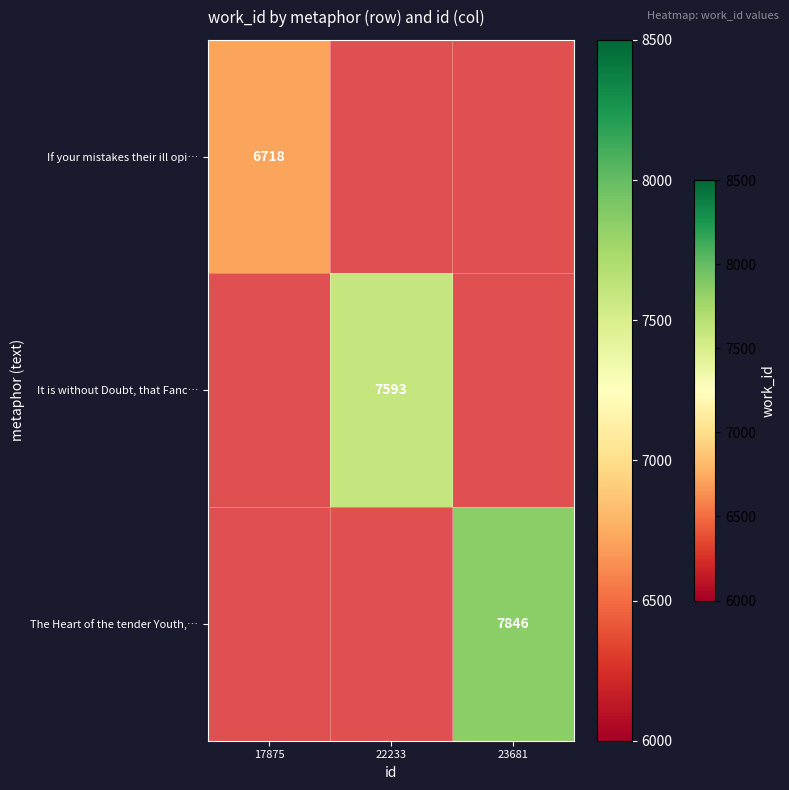

Which label corresponds to the smallest value in the chart?

17875